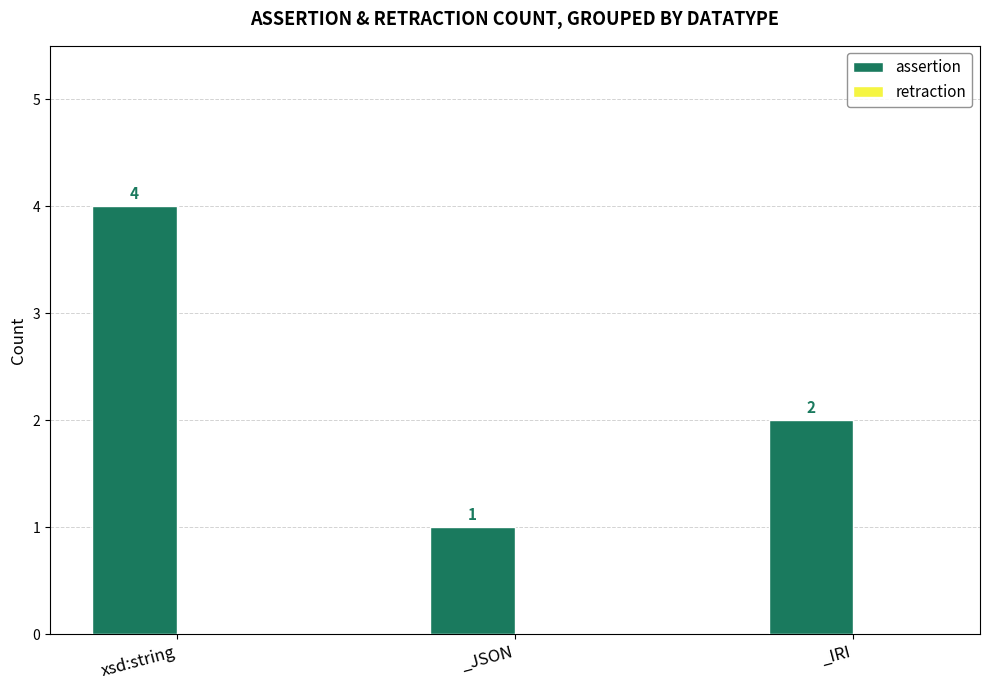

List the labels in order of value, largest first.

xsd:string, _IRI, _JSON